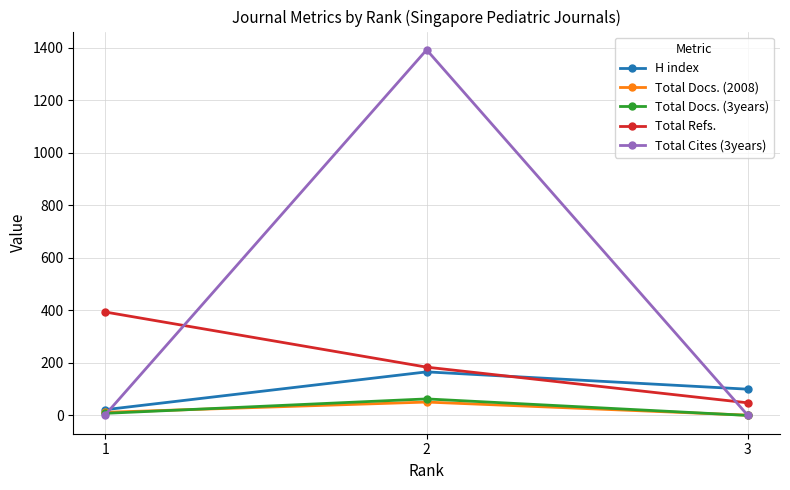

Is the value of Total Refs. at 3 greater than the value of H index at 3?

No